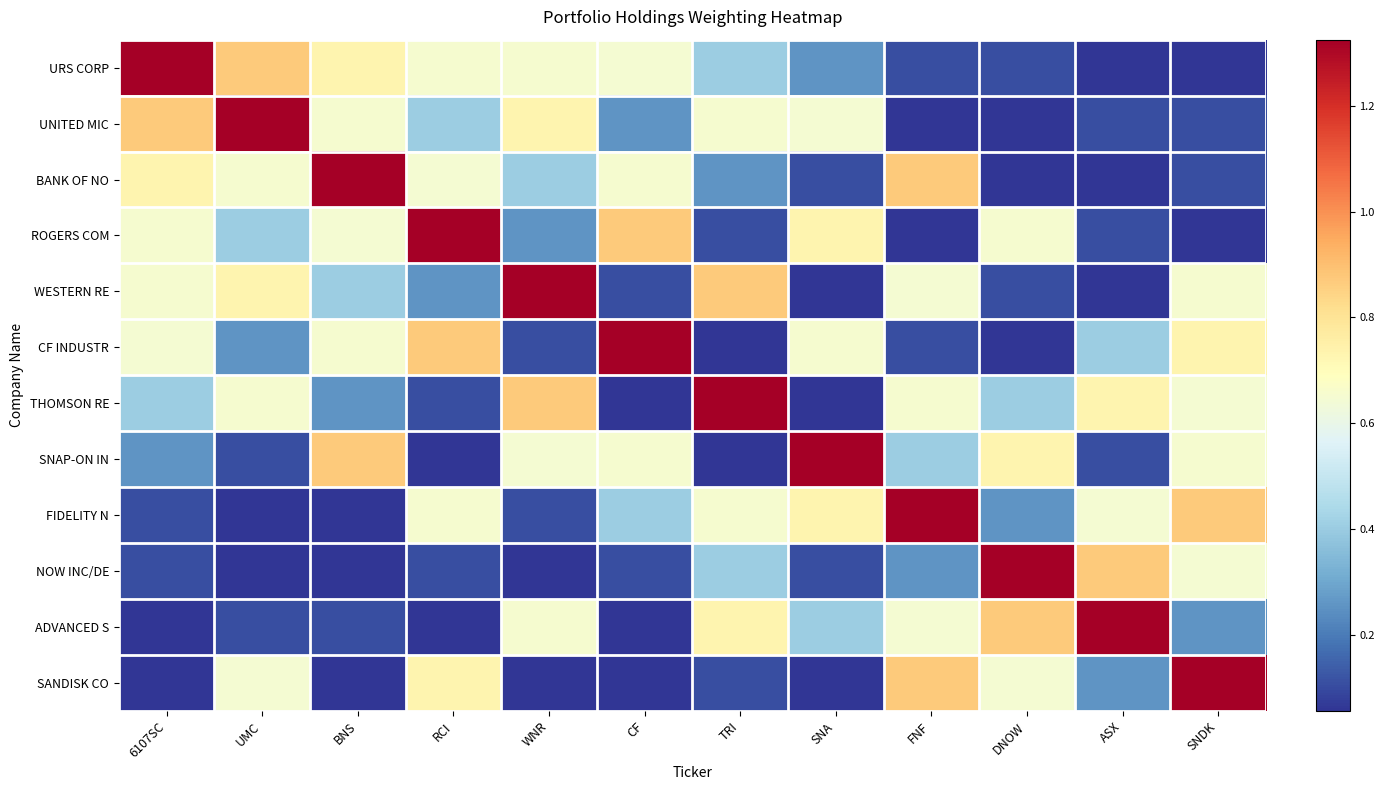

What is the smallest value displayed?

0.1